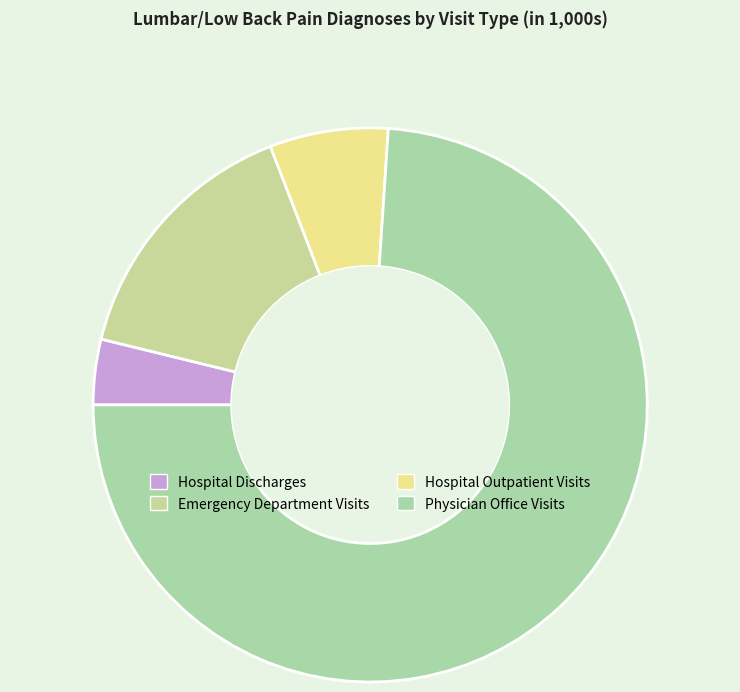

Does any single category account for the majority?

Yes